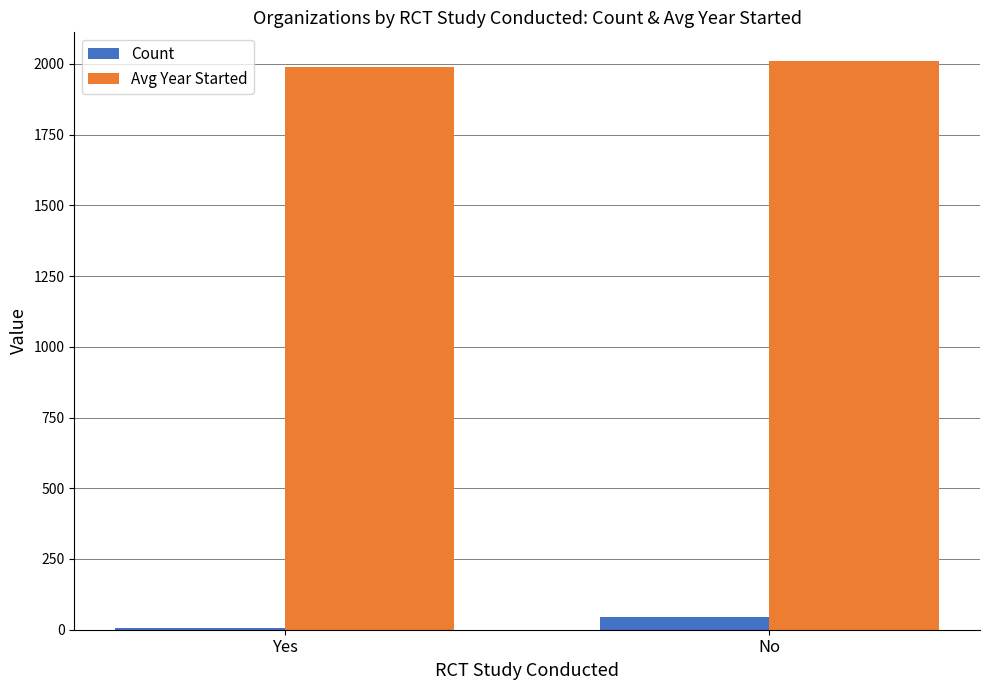

Which series has the largest total across all categories?

Avg Year Started